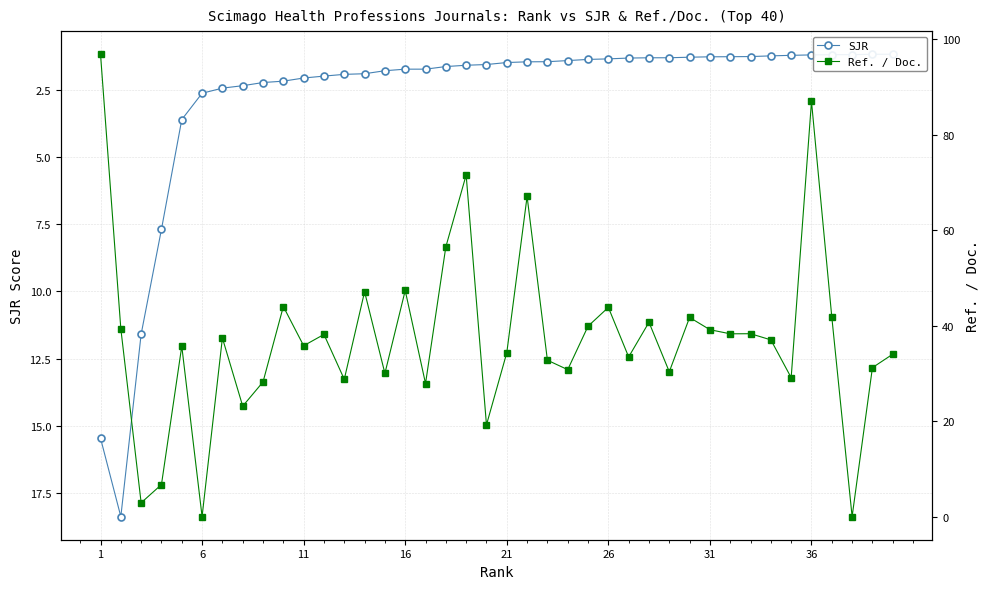

How many intersections are there between SJR and Ref. / Doc.?

6